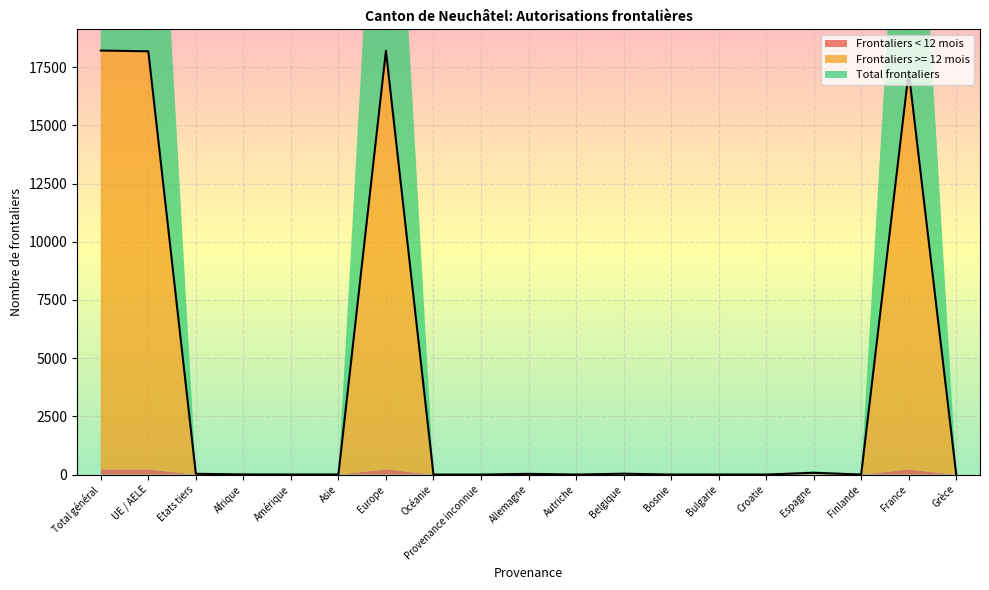

How many data points does each series have?

19